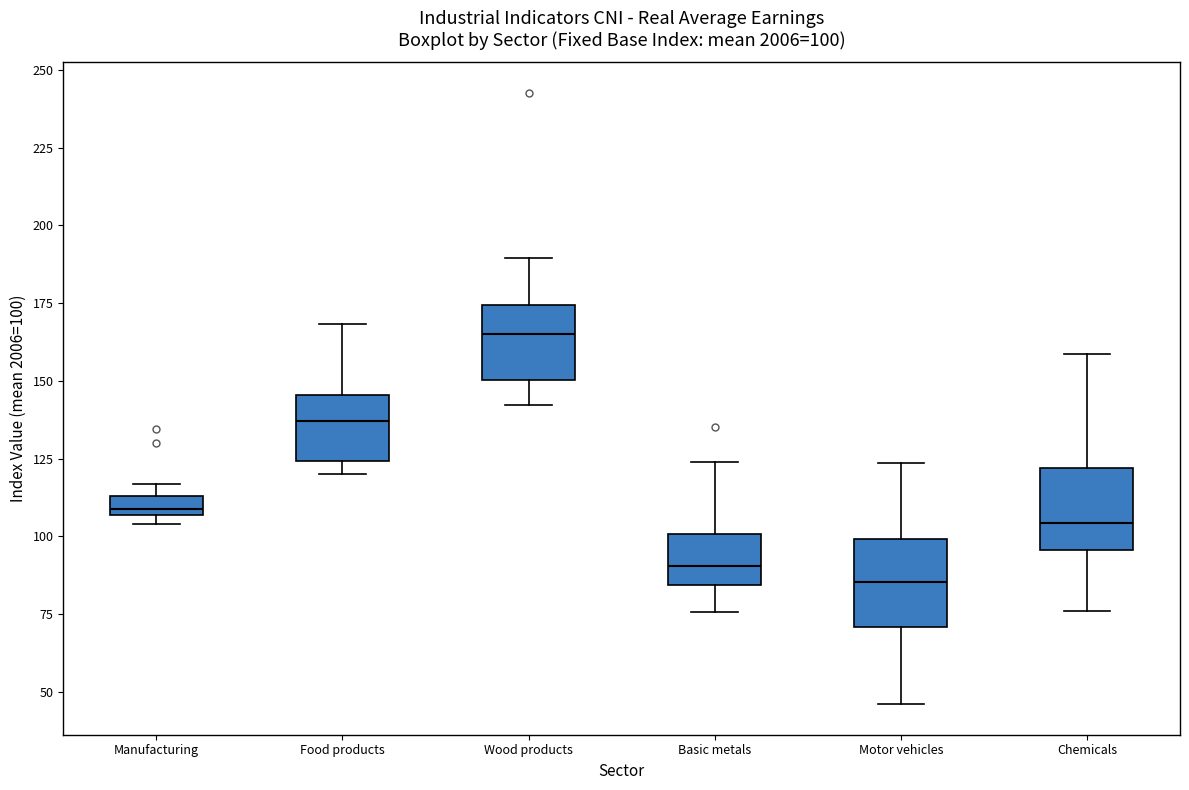

Which box's median line is the highest?

Wood products